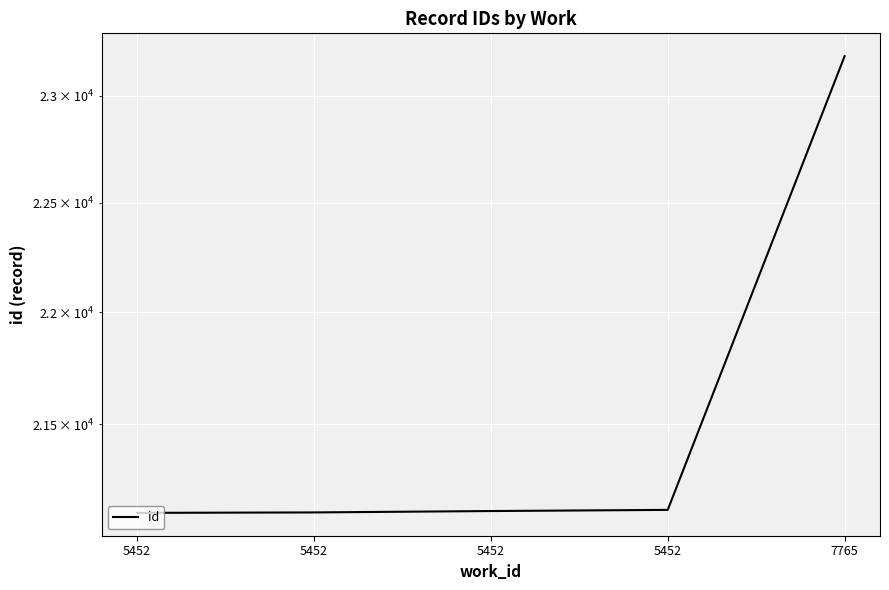

At which label is the value closest to 22150?

5452